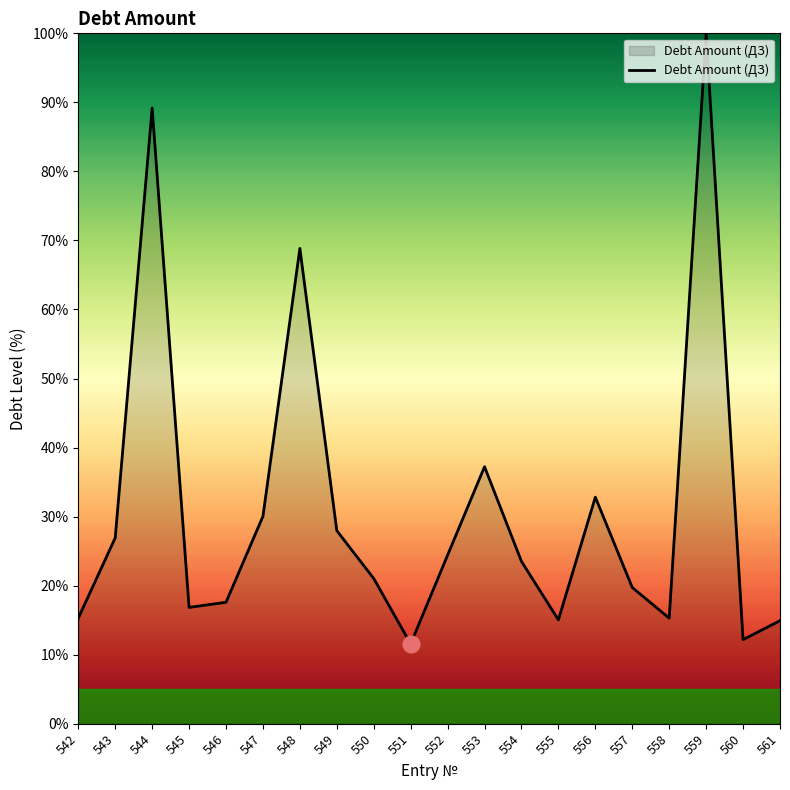

Which category has the highest value across all series?

559